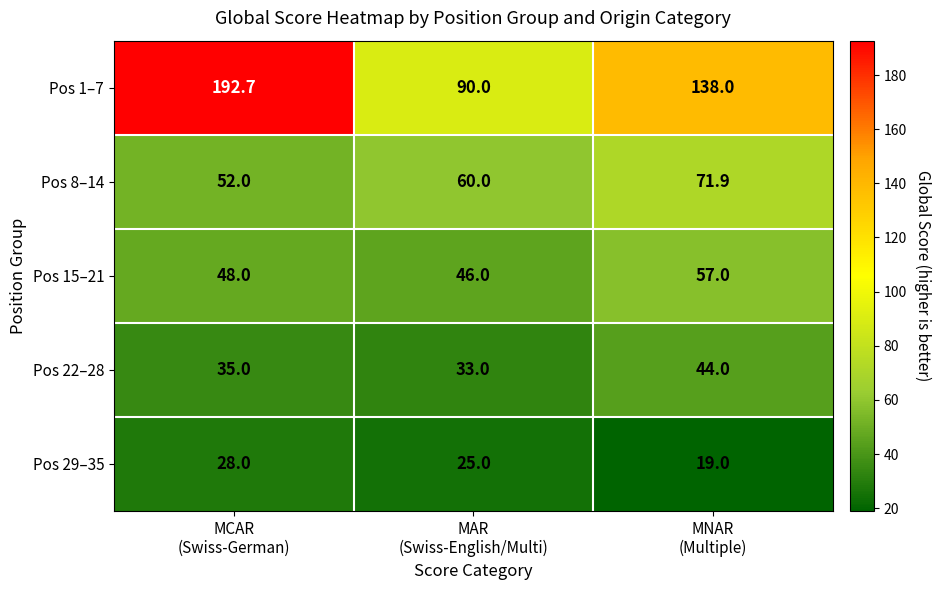

Reading left to right, what are all the values shown in this chart?

Pos 1–7: 192.7	90.0	138.0
Pos 8–14: 52.0	60.0	71.9
Pos 15–21: 48.0	46.0	57.0
Pos 22–28: 35.0	33.0	44.0
Pos 29–35: 28.0	25.0	19.0